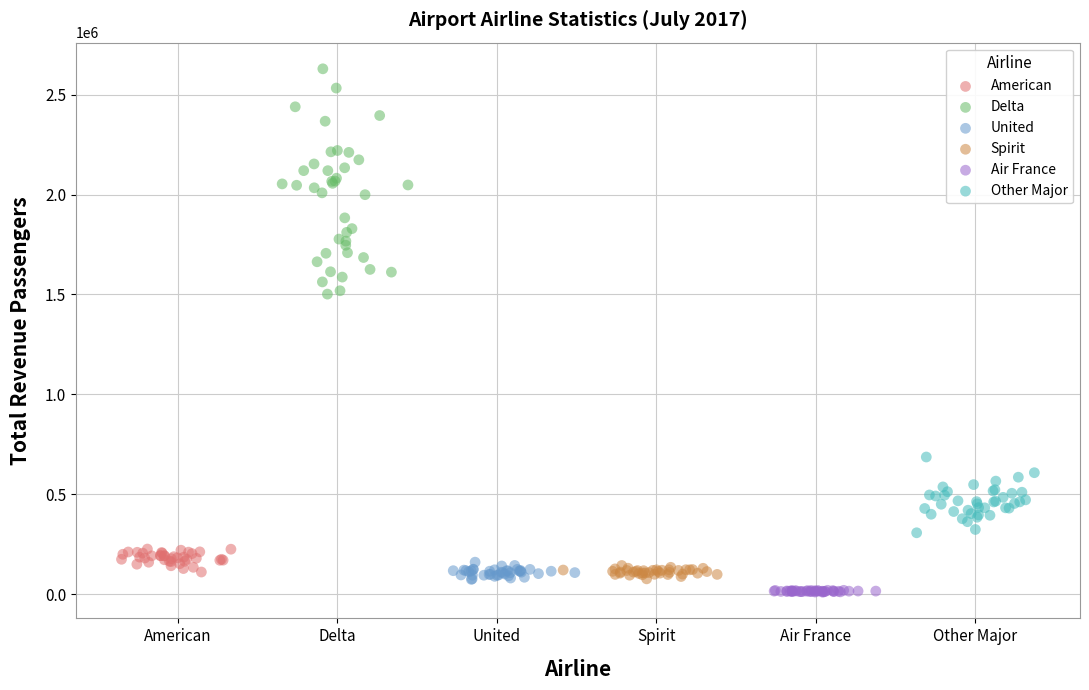

Which series contains the highest Y value?

Delta